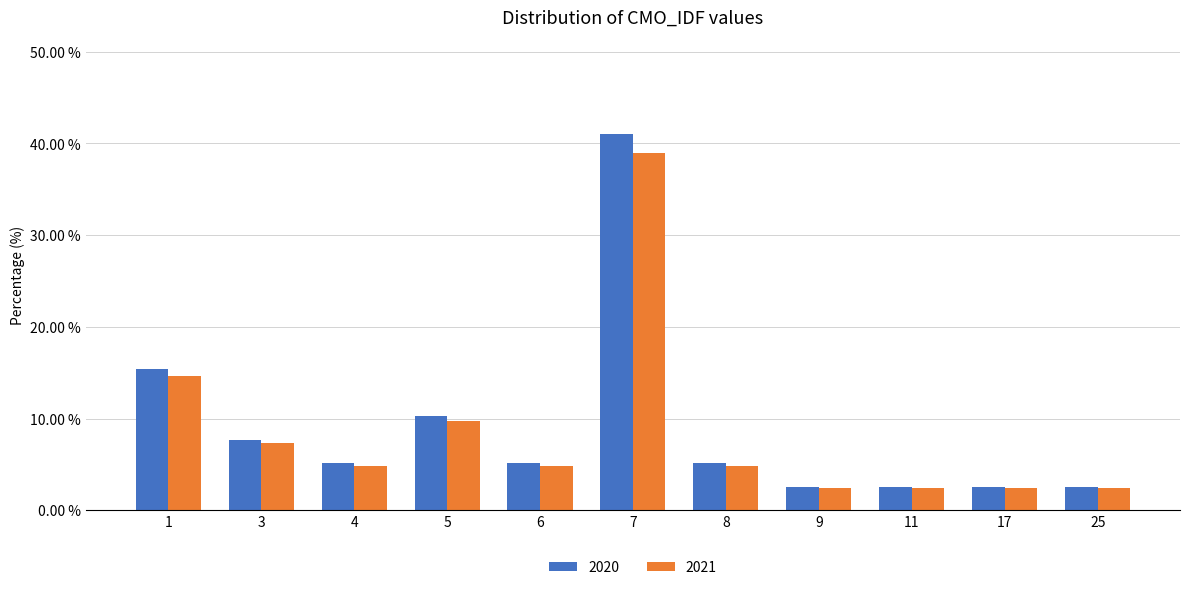

Is it true that 2021 equals 15.7 at 5?

False